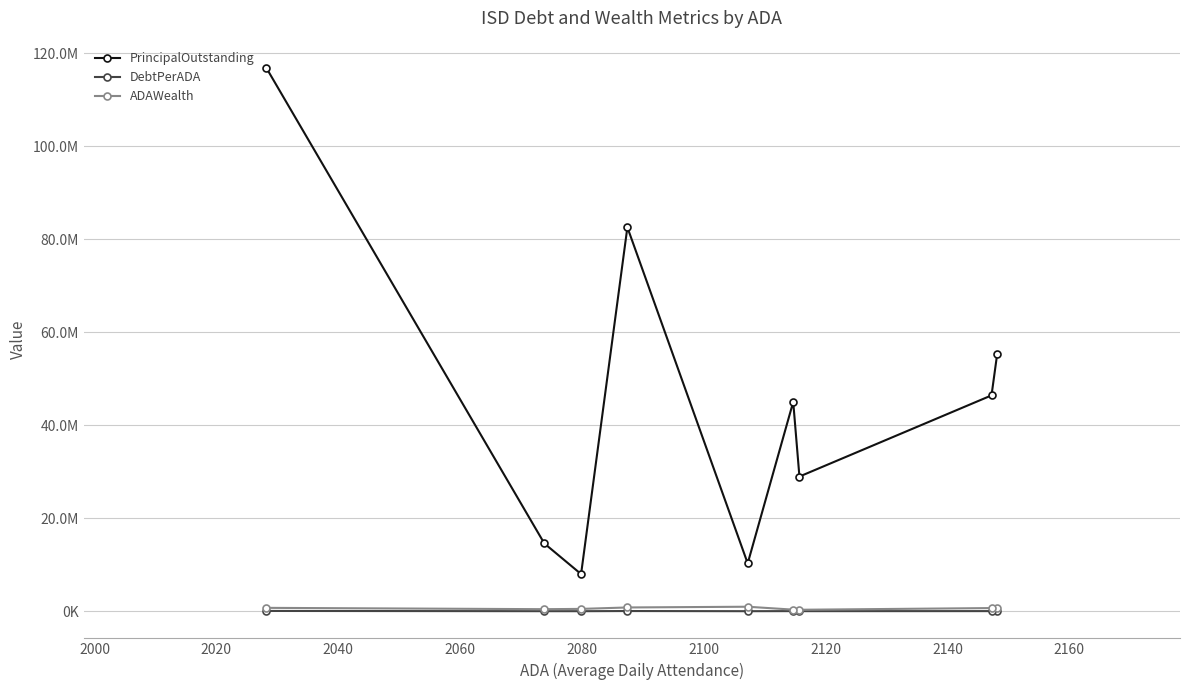

What is the maximum value shown in the chart?

116831493.7